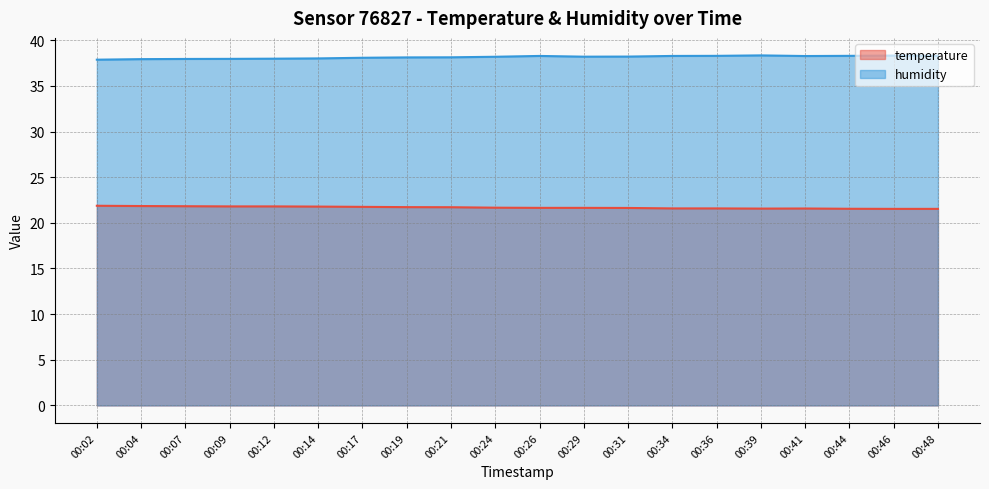

Between 00:14 and 00:26, which series saw the biggest shift?

humidity